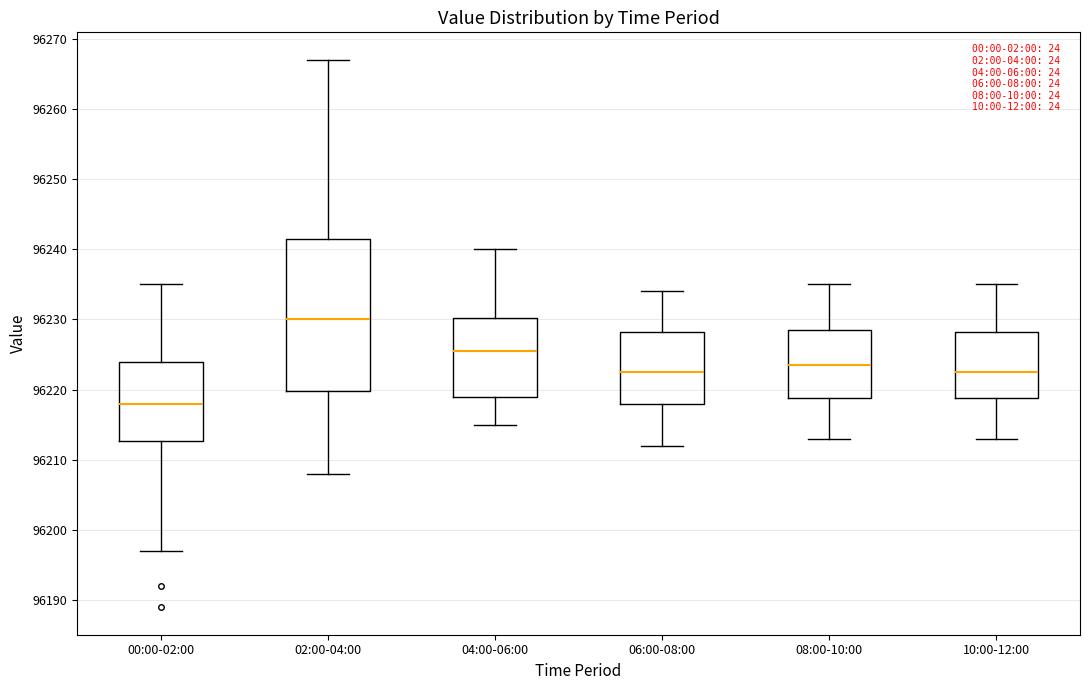

Which box has the lowest median line?

00:00-02:00